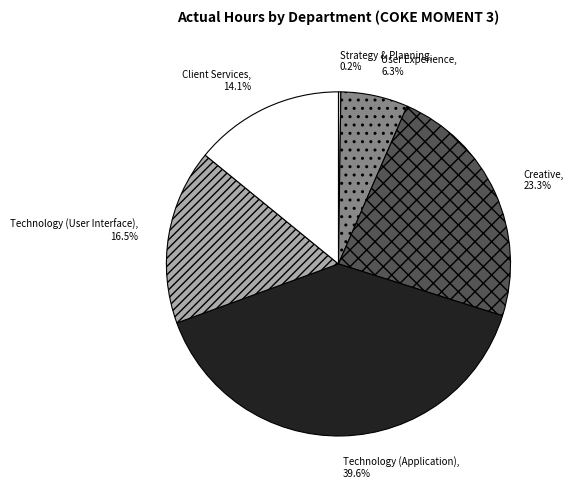

Is the sum of Creative and User Experience greater than half?

No